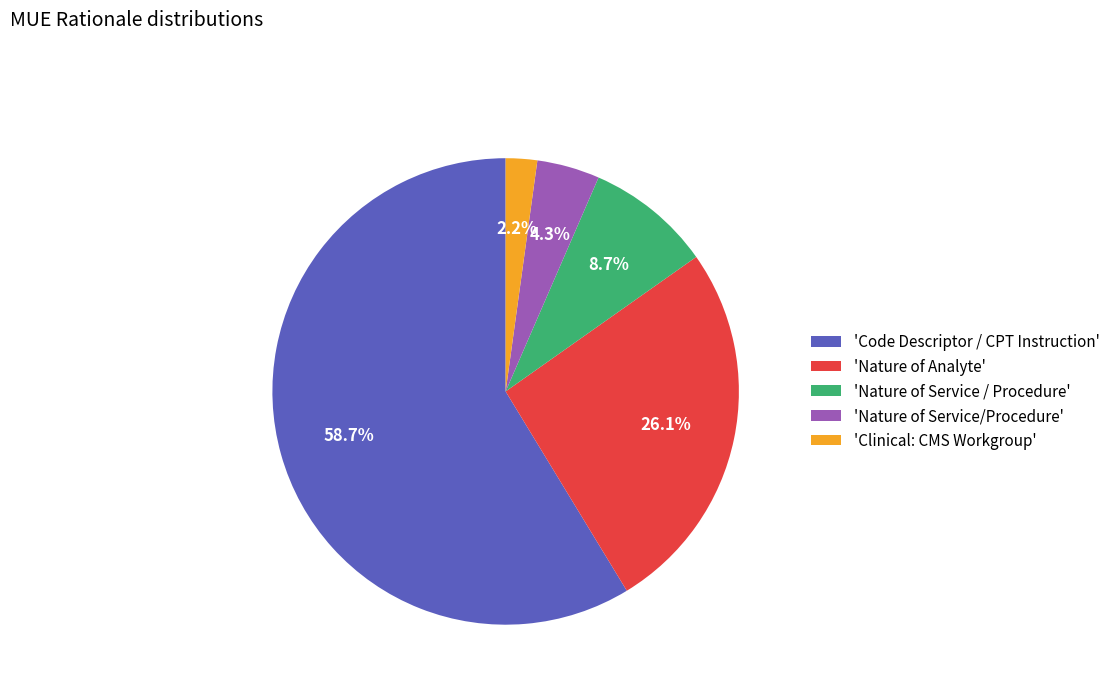

How many slices are in this pie chart?

5